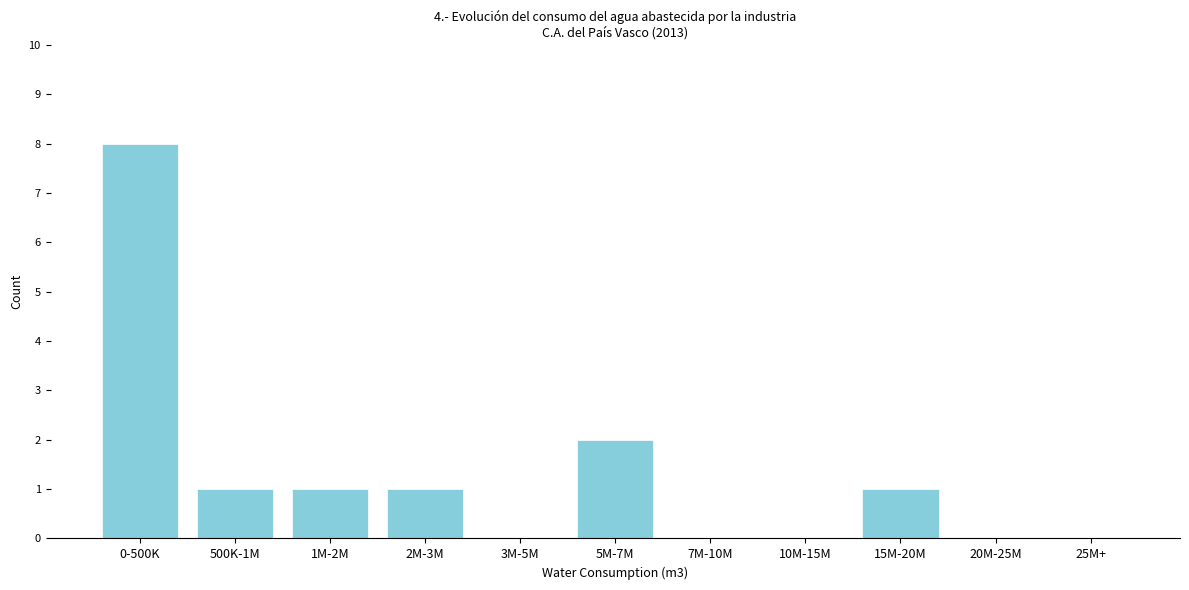

Reading right to left, transcribe all the data shown in this chart.

25M+=0	20M-25M=0	15M-20M=1	10M-15M=0	7M-10M=0	5M-7M=2	3M-5M=0	2M-3M=1	1M-2M=1	500K-1M=1	0-500K=8